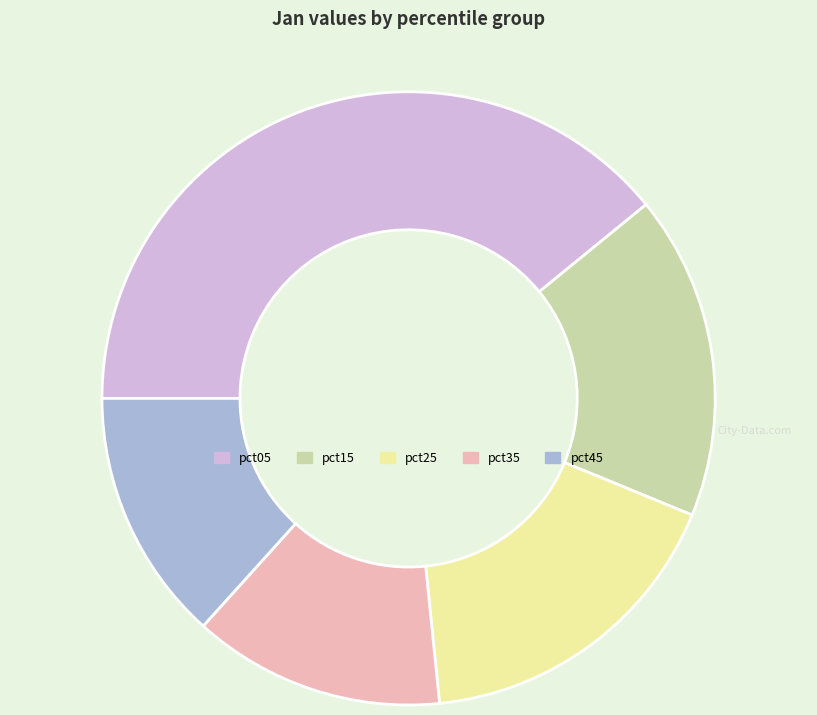

Does any single category account for the majority?

No